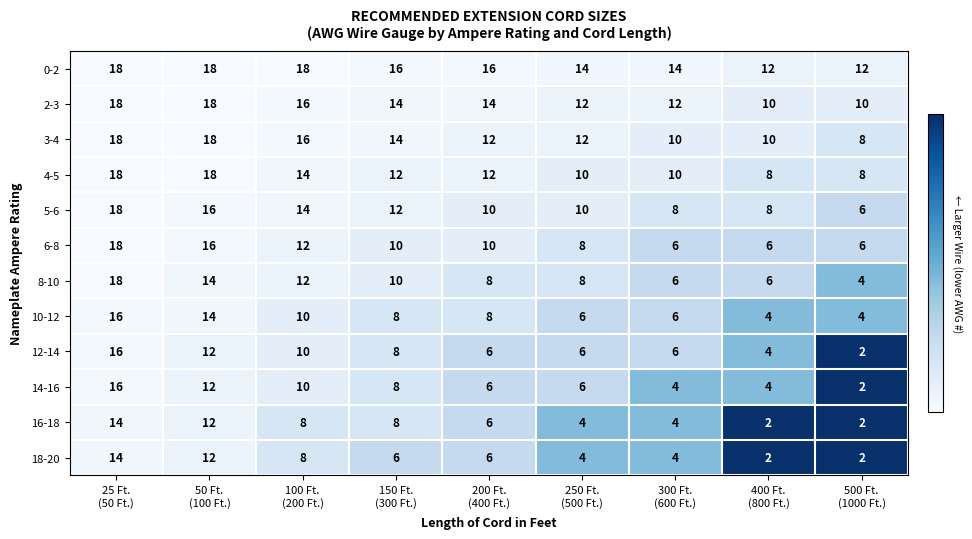

What is the smallest value displayed?

2